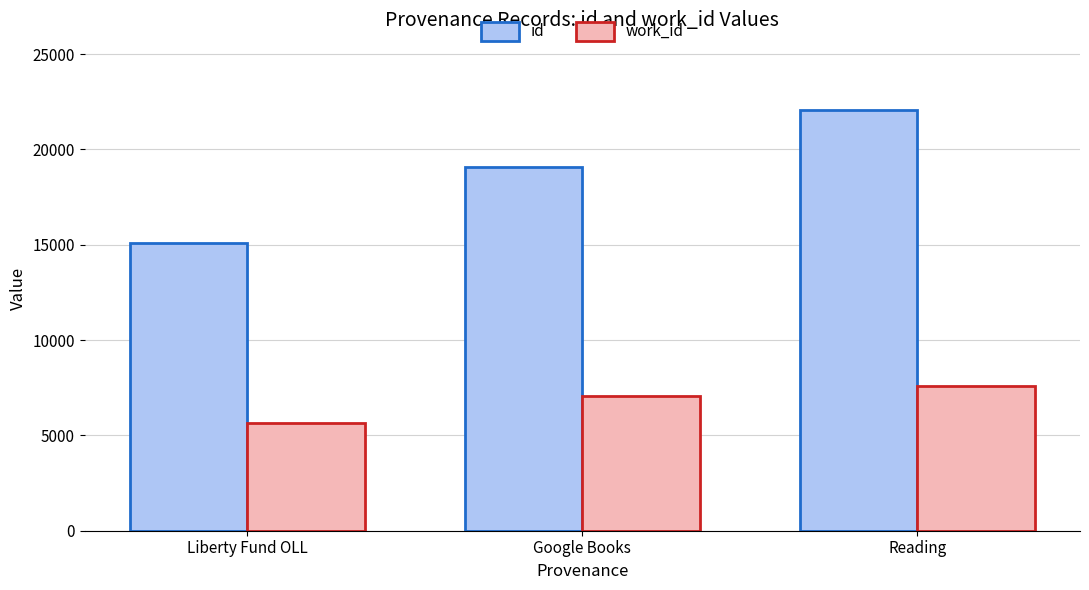

How many values in the id series are below 19089?

1